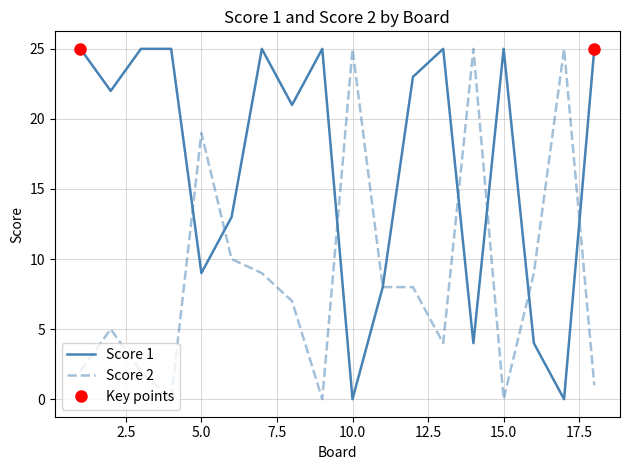

True or false: Score 2 and Score 1 intersect in this chart.

True